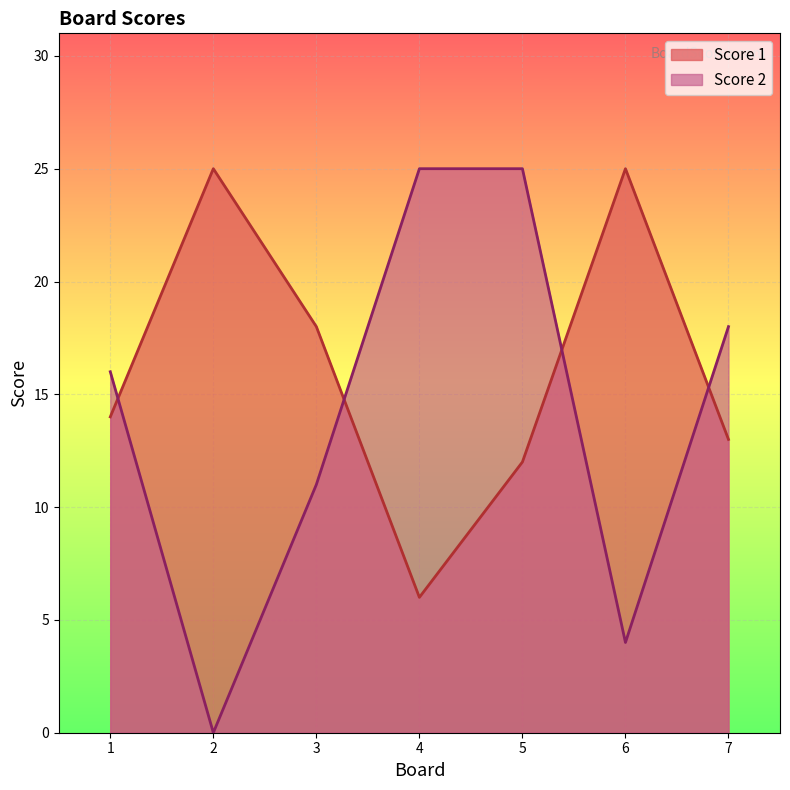

What is the sum of the Score 1 values at 5 and 3?

30